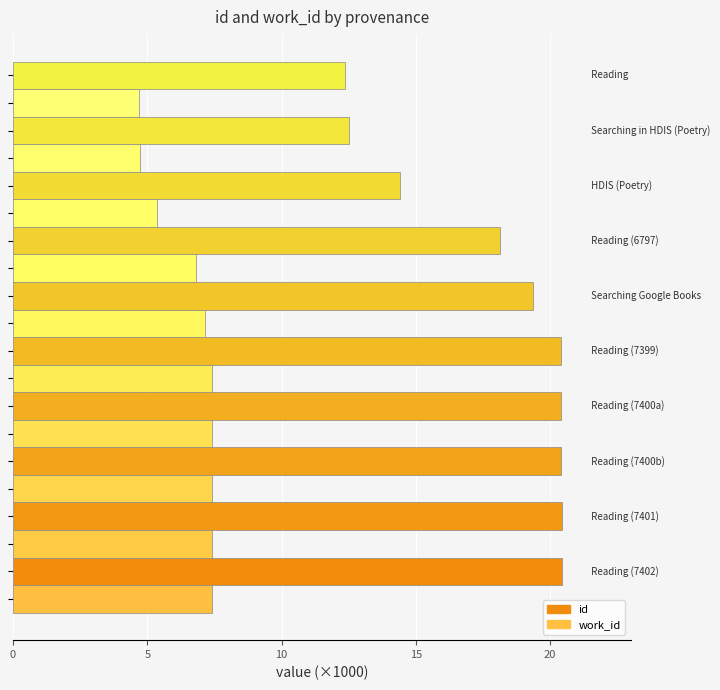

Reading right to left, transcribe all the data shown in this chart.

id: 20434	20429	20407	20399	20396	19361	18148	14404	12512	12365
work_id: 7402	7401	7400	7400	7399	7135	6797	5366	4736	4687